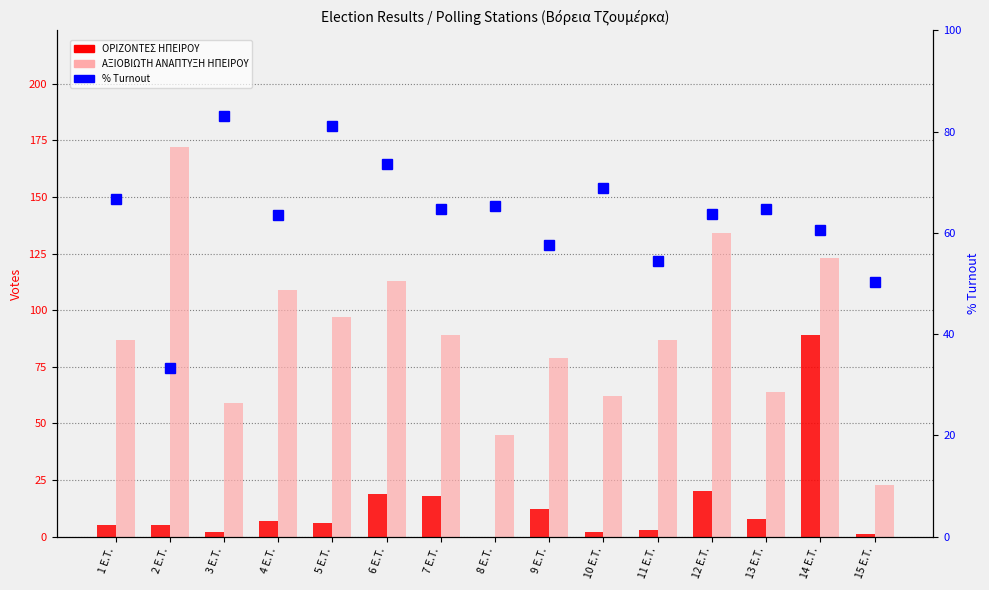

What is the difference between the second highest and second lowest values in the ΑΞΙΟΒΙΩΤΗ ΑΝΑΠΤΥΞΗ ΗΠΕΙΡΟΥ series?

89.0